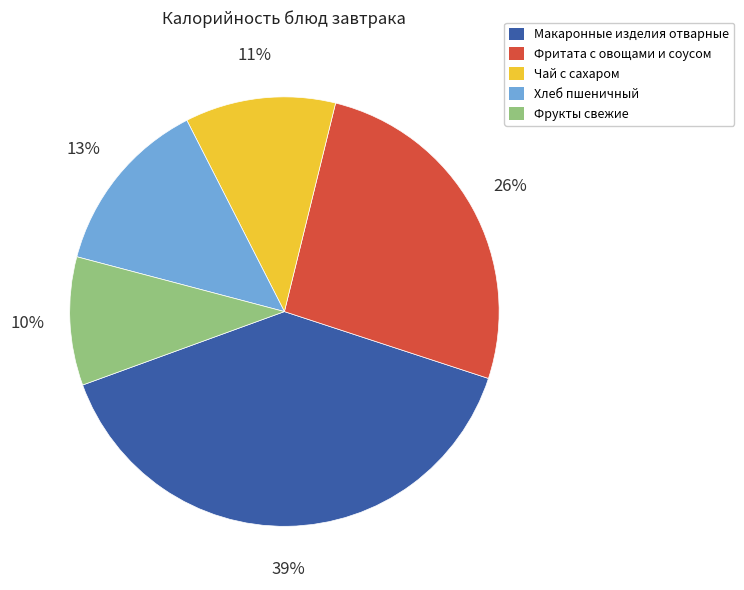

Which slice is the largest?

Макаронные изделия отварные